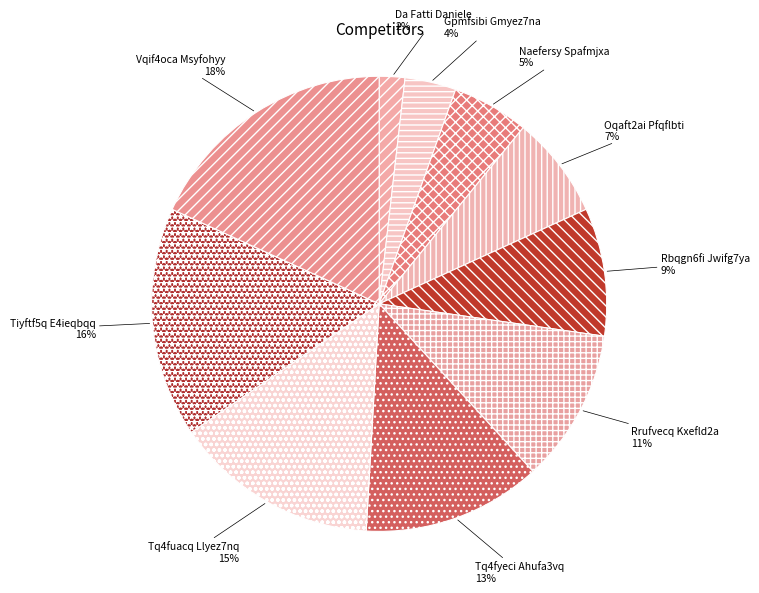

To the nearest percent, what is the average slice percentage?

10%